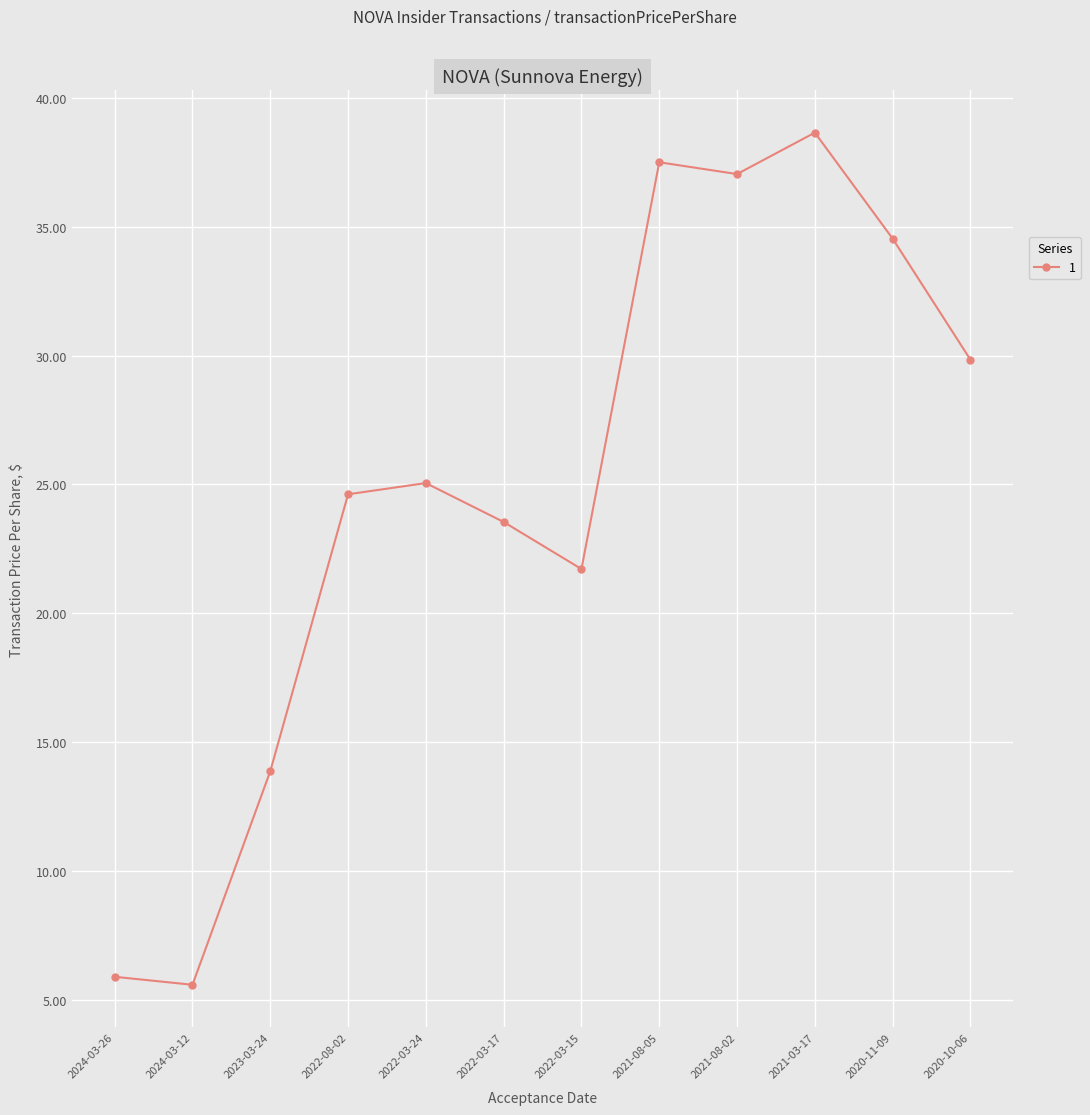

What is the difference between the values at 2020-10-06 and 2021-03-17?

8.8